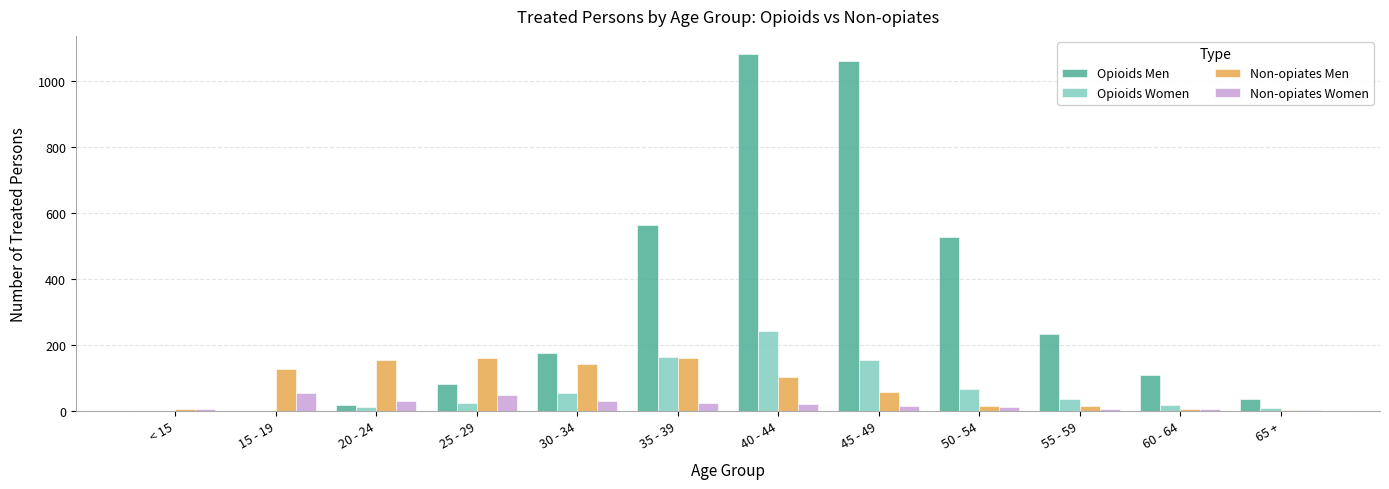

At which category does the chart reach its peak across all series?

40 - 44